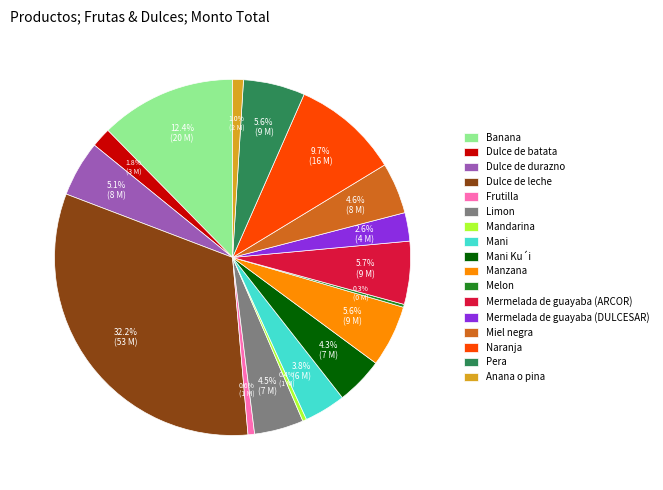

What is the largest slice in the pie chart?

Dulce de leche